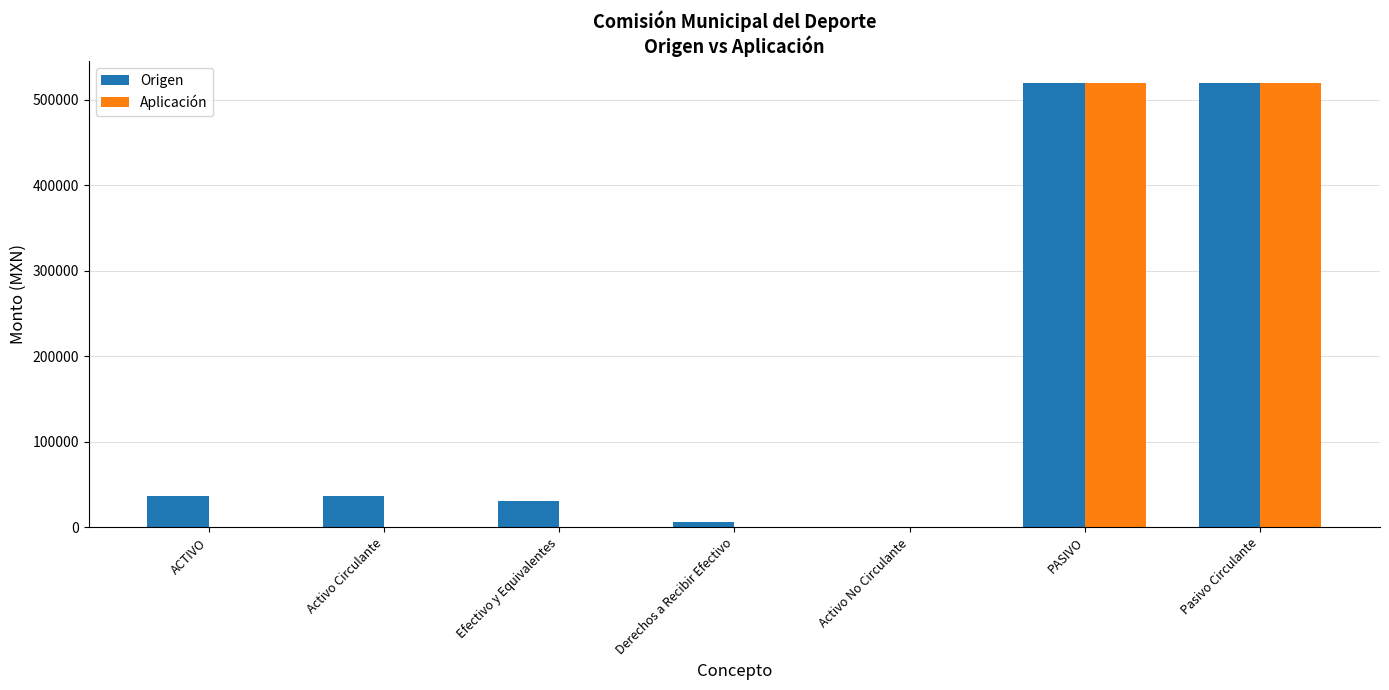

What is the sum of all Origen values?

1149195.7